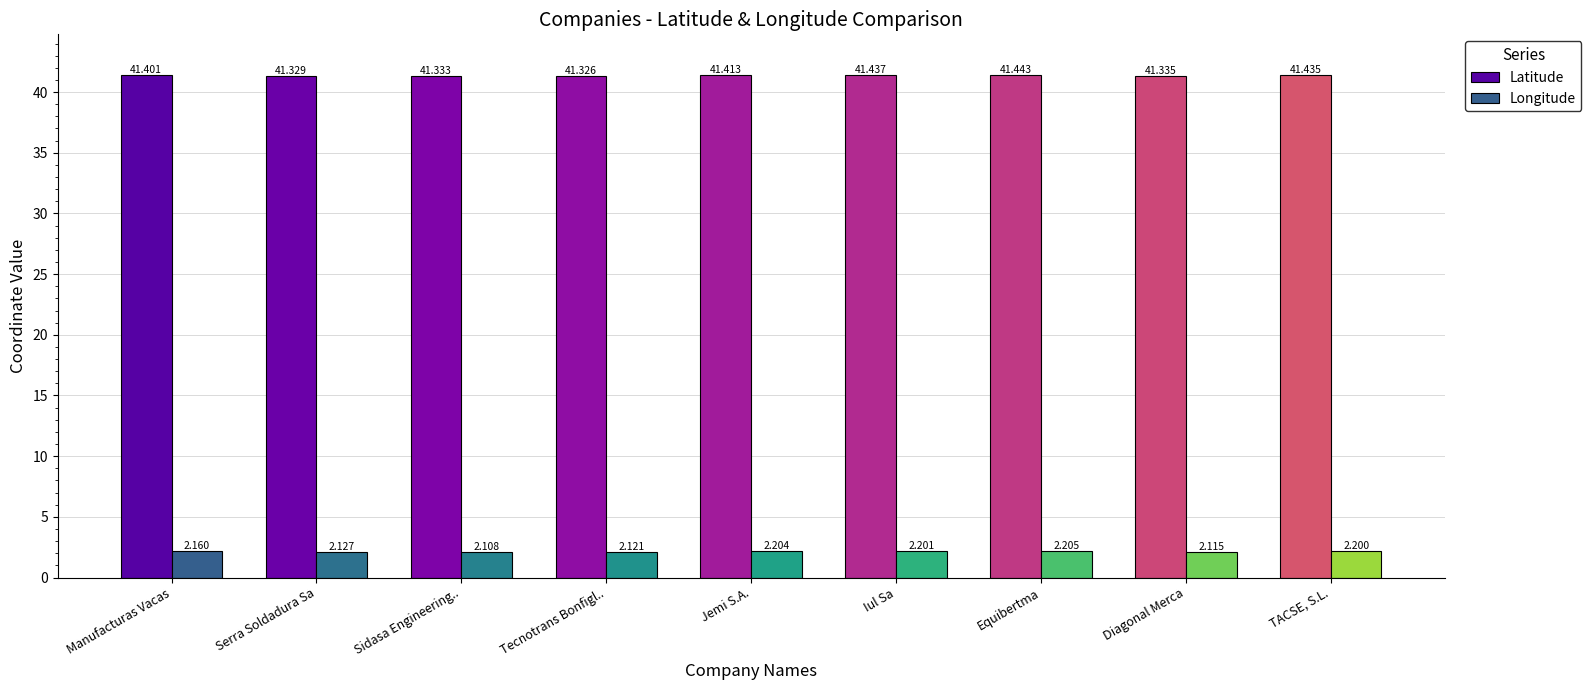

Reading left to right, extract all data points from this chart.

Latitude: 41.4	41.3	41.3	41.3	41.4	41.4	41.4	41.3	41.4
Longitude: 2.2	2.1	2.1	2.1	2.2	2.2	2.2	2.1	2.2